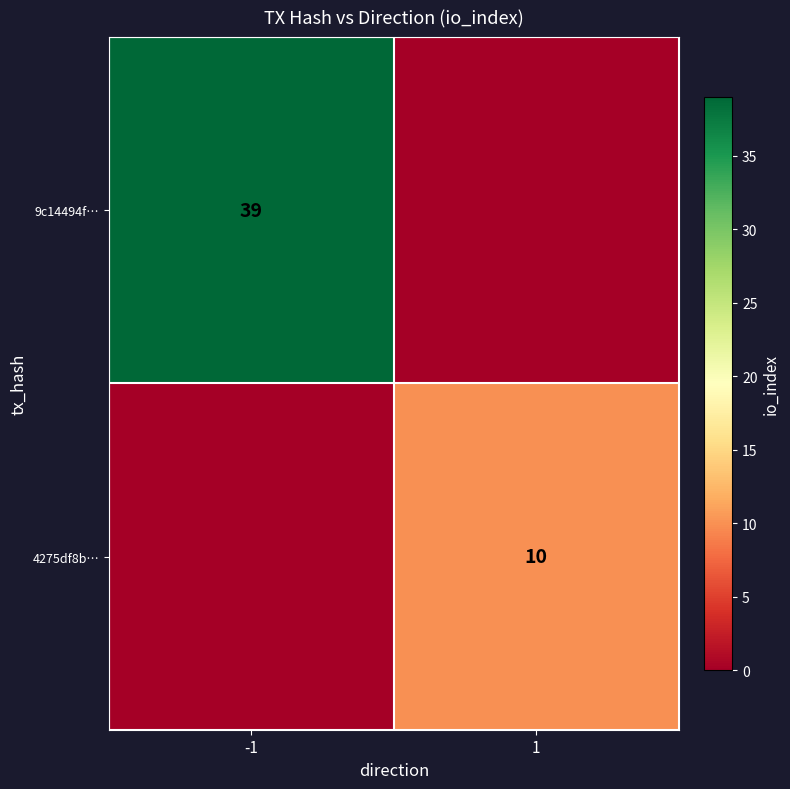

Is the value of 9c14494f… at -1 greater than the value of 4275df8b… at 1?

Yes